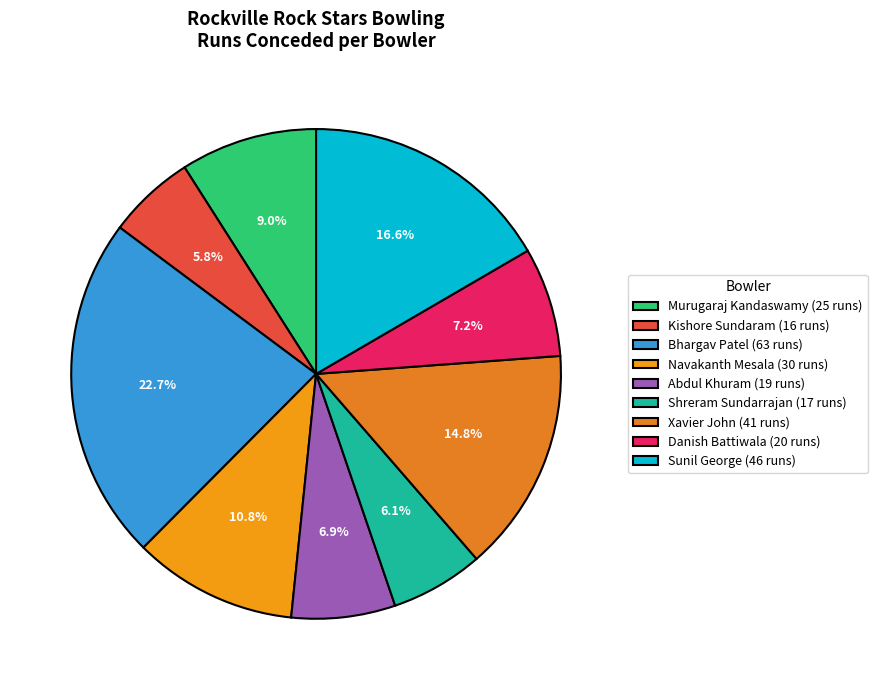

Rank the categories by value from lowest to highest.

Kishore Sundaram, Shreram Sundarrajan, Abdul Khuram, Danish Battiwala, Murugaraj Kandaswamy, Navakanth Mesala, Xavier John, Sunil George, Bhargav Patel